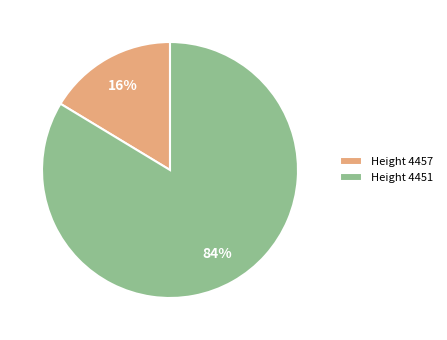

What is the largest slice in the pie chart?

Height 4451